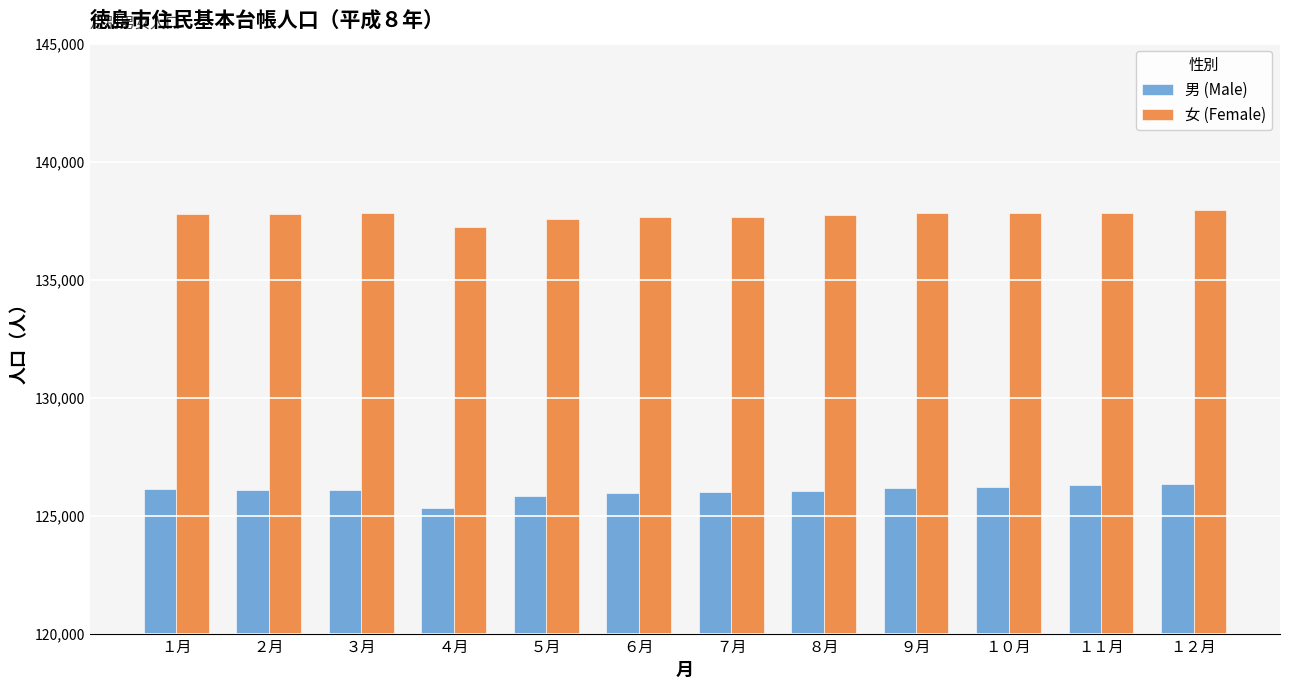

What is the spread (max minus min) of values at ７月?

11654